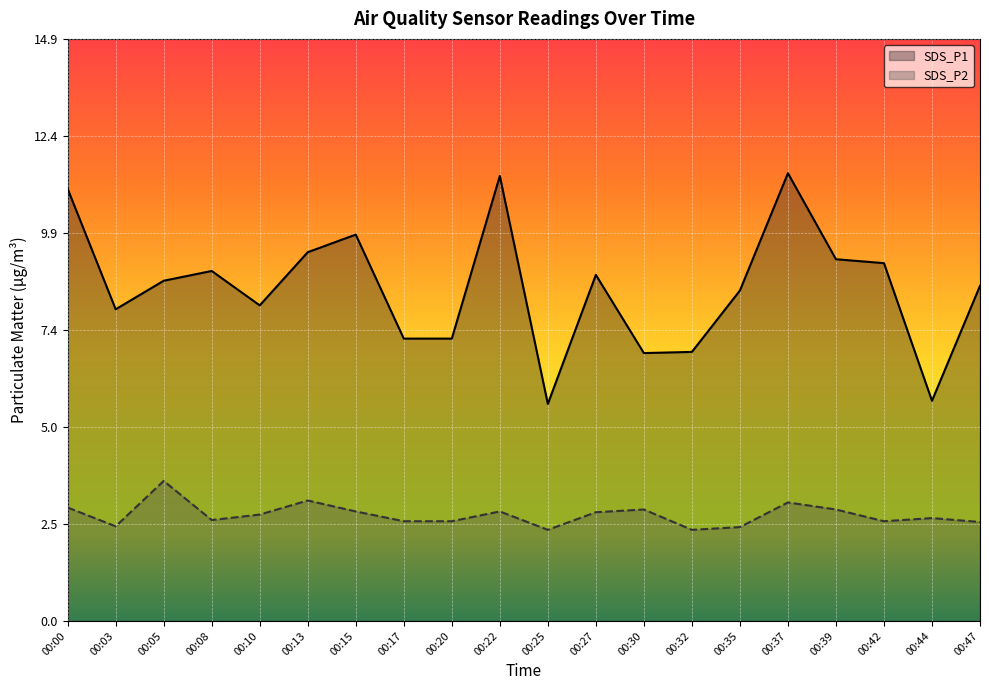

What is the sum of the SDS_P2 values at 00:17 and 00:39?

5.4